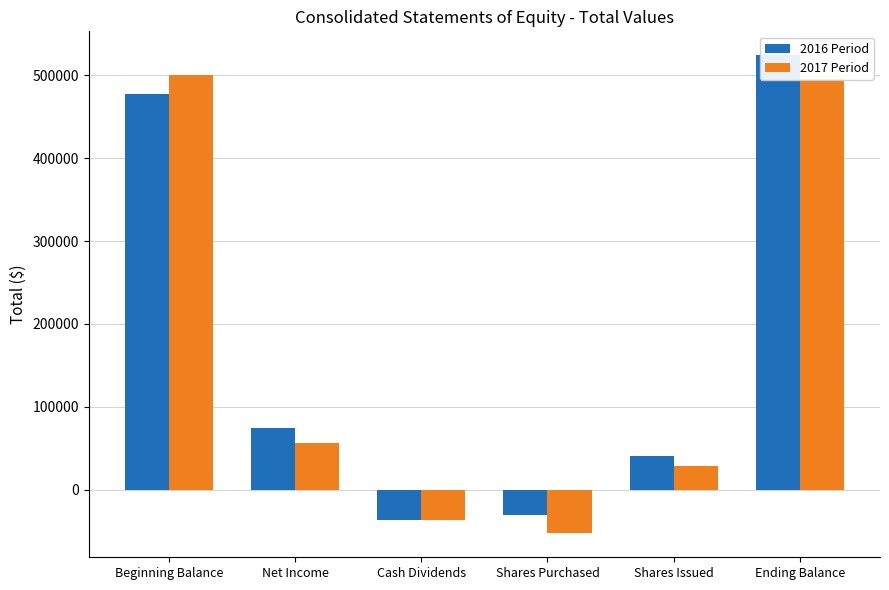

True or false: 2016 Period has a value of 524341 at Ending Balance.

True